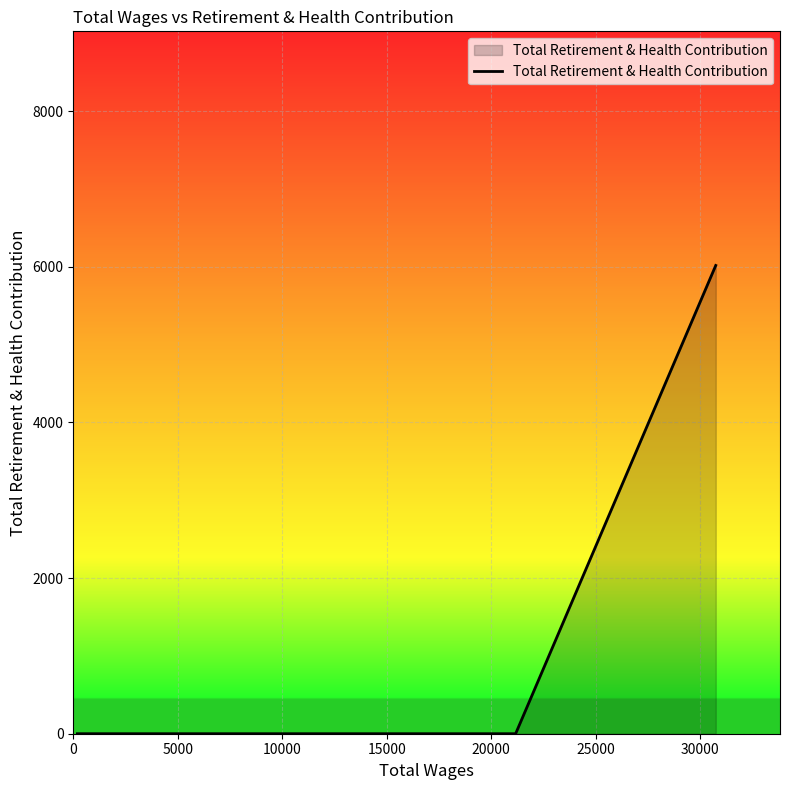

What is the maximum value shown in the chart?

6016